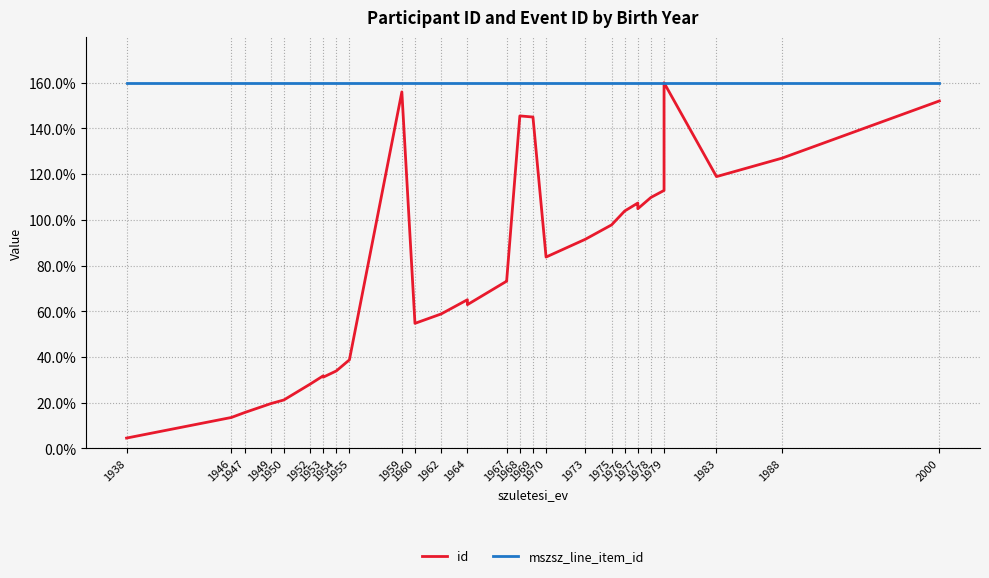

Which series has the largest range (max minus min)?

id